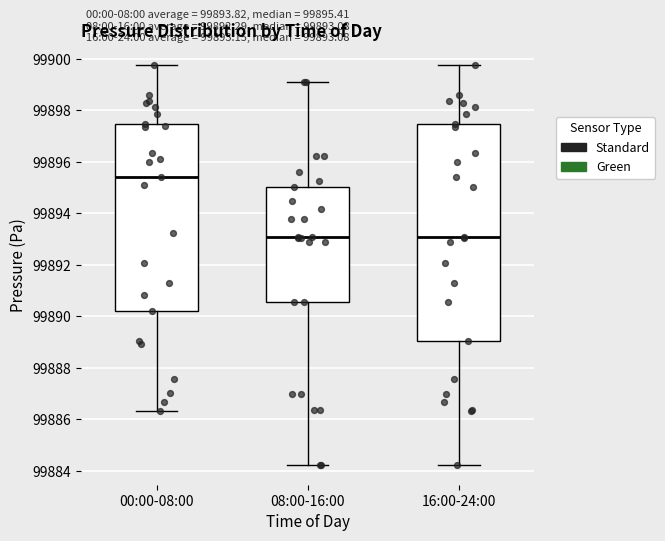

Which box is the tallest, from its lower edge to its upper edge?

16:00-24:00